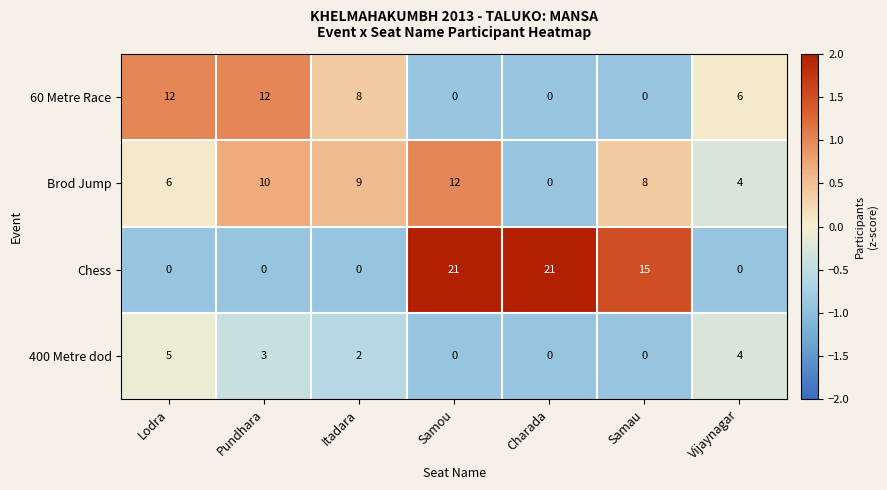

What is the maximum value shown in the chart?

21